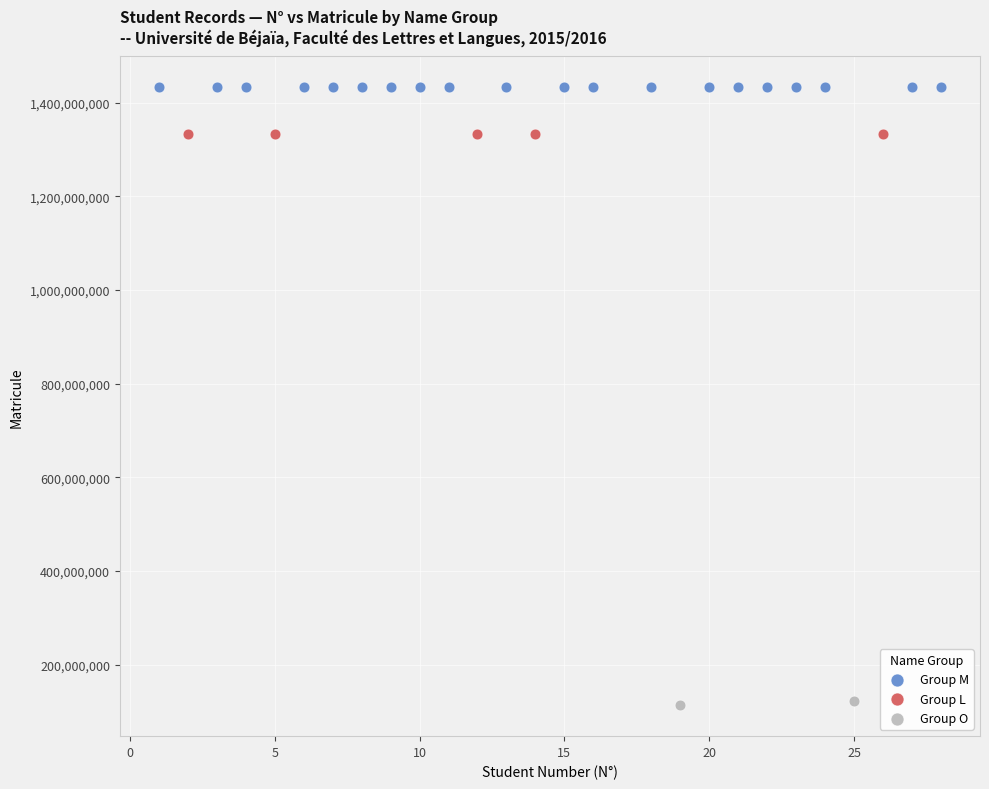

What are all the series names shown in the legend?

Group M, Group L, Group O